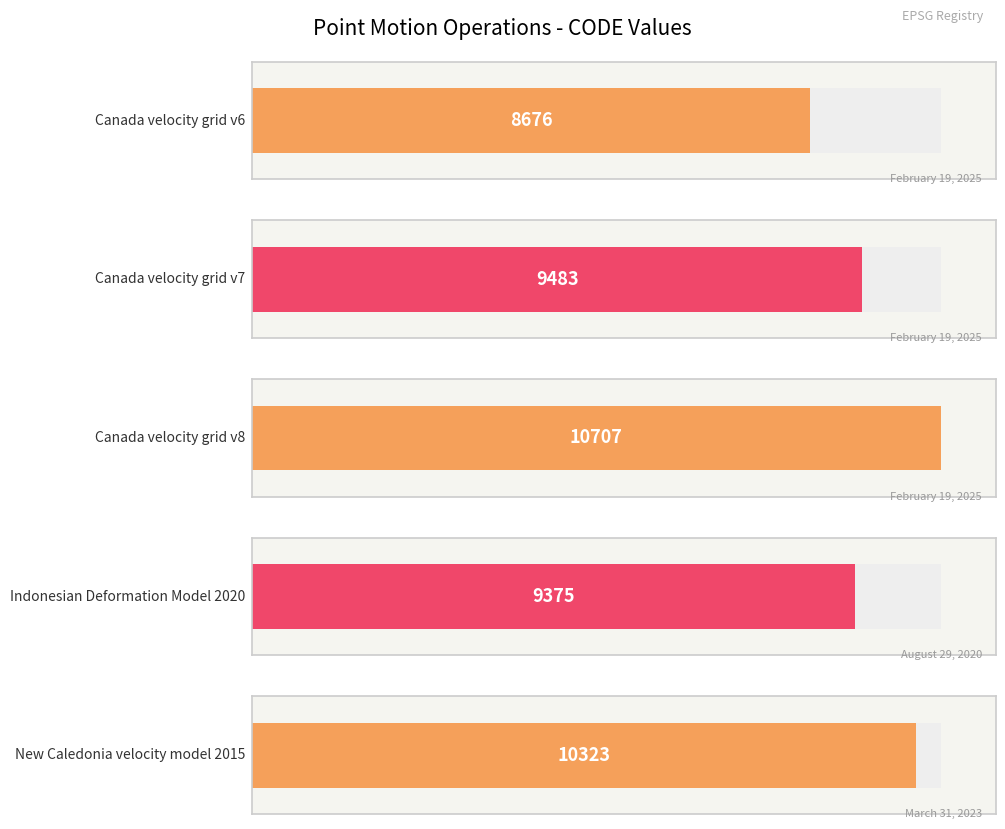

Rank the categories by value from lowest to highest.

Canada velocity grid v6, Indonesian Deformation Model 2020, Canada velocity grid v7, New Caledonia velocity model 2015, Canada velocity grid v8